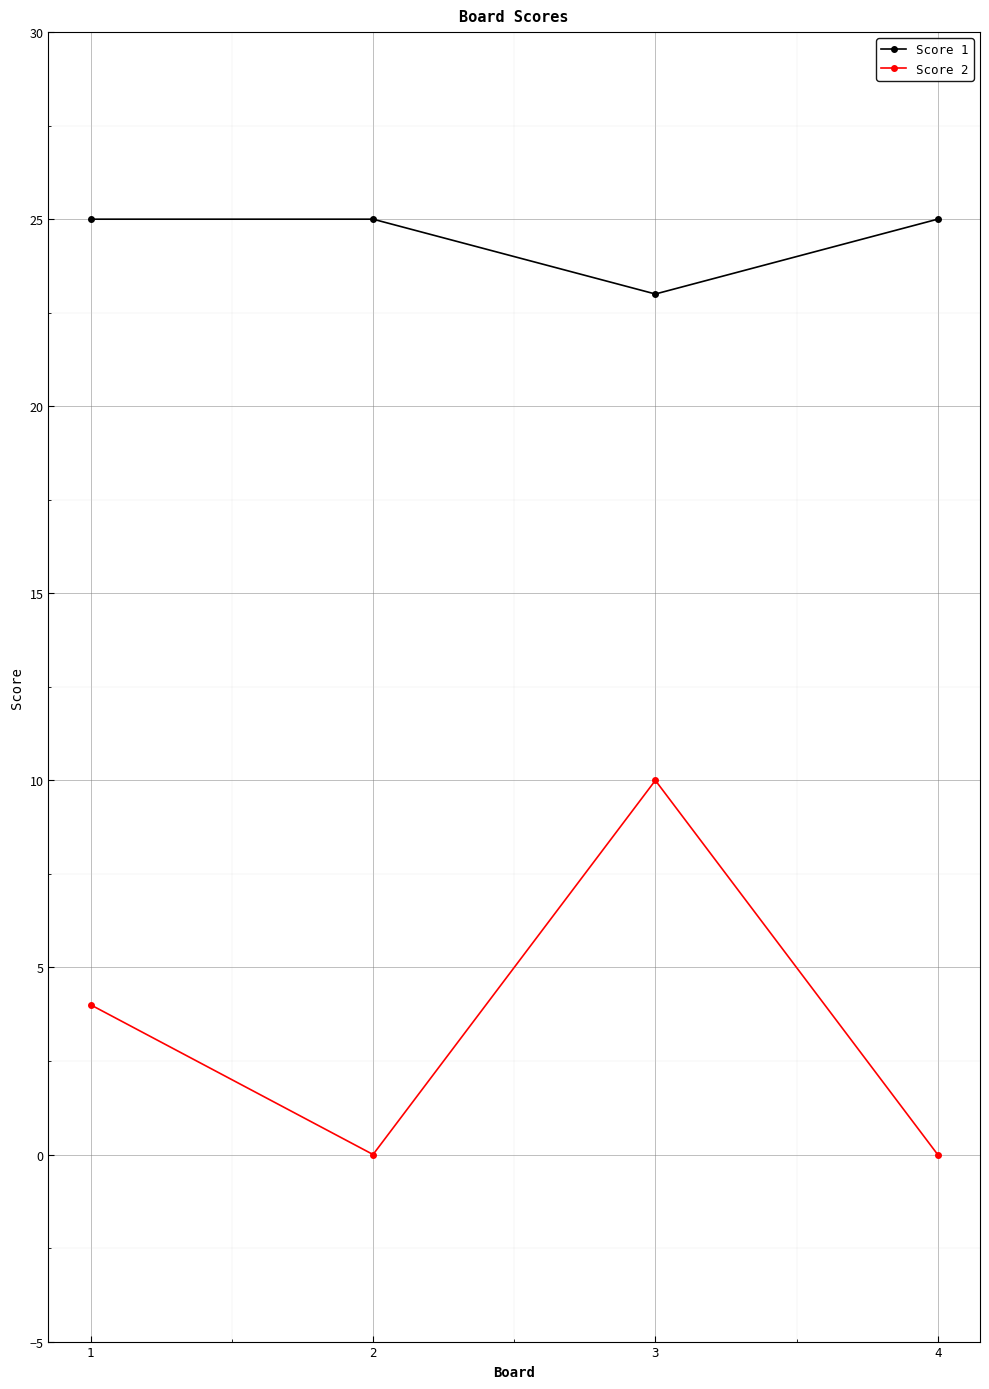

What is the value of the Score 1 point at the 4th from the left?

25